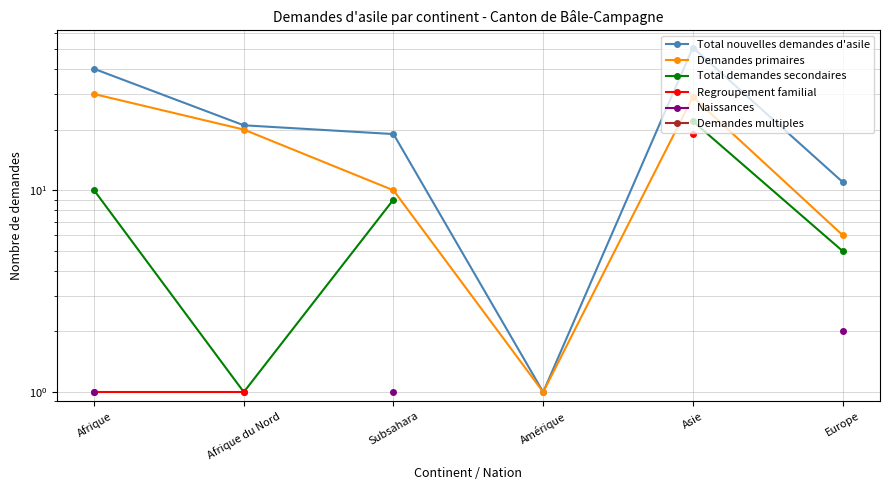

At how many categories does at least one series exceed 35?

2